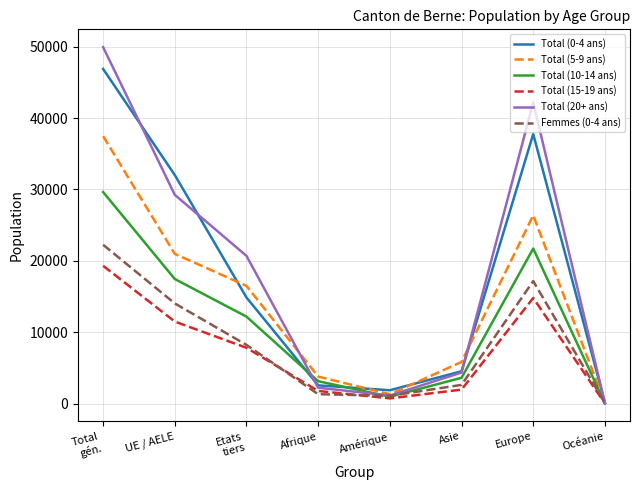

The Total (5-9 ans) series shows 8591 at Europe. True or false?

False